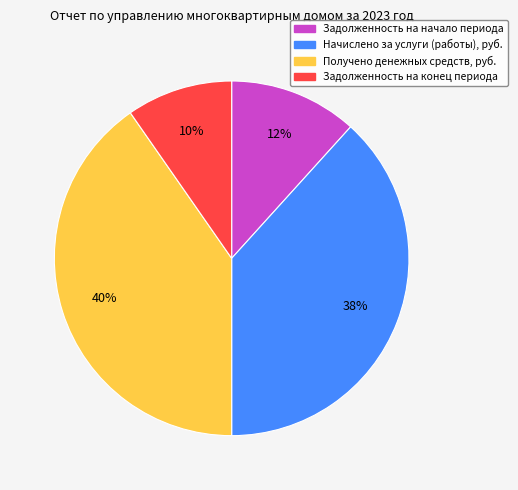

How many segments does this pie chart have?

4